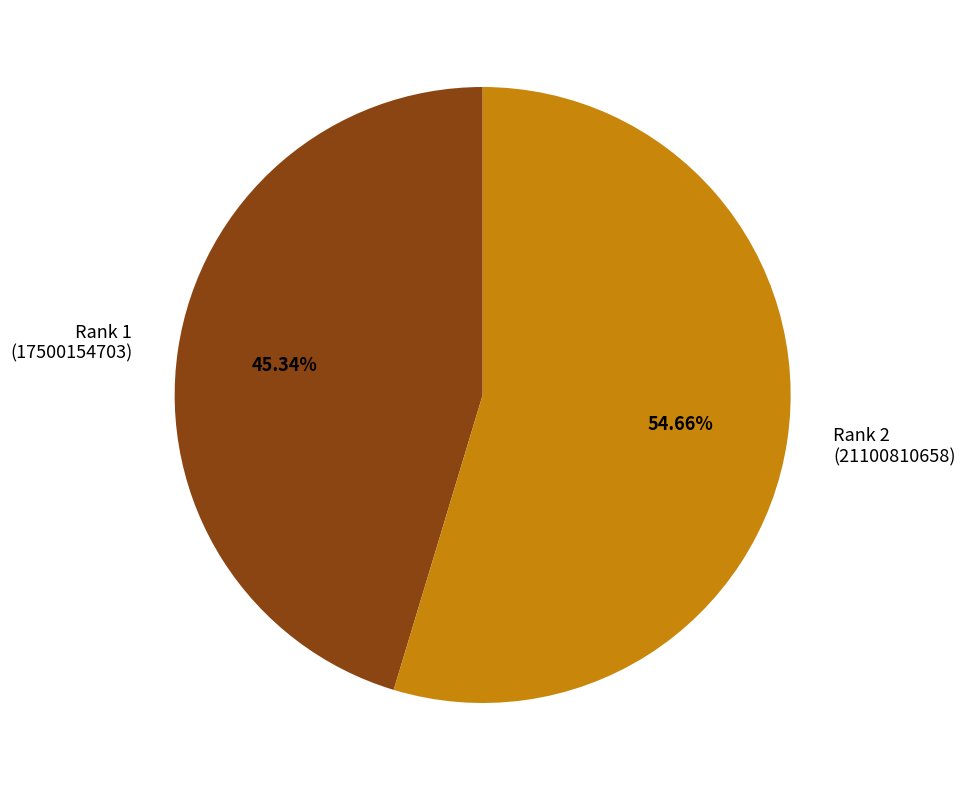

Between Rank 2 (21100810658) and Rank 1 (17500154703), which is larger?

Rank 2 (21100810658)